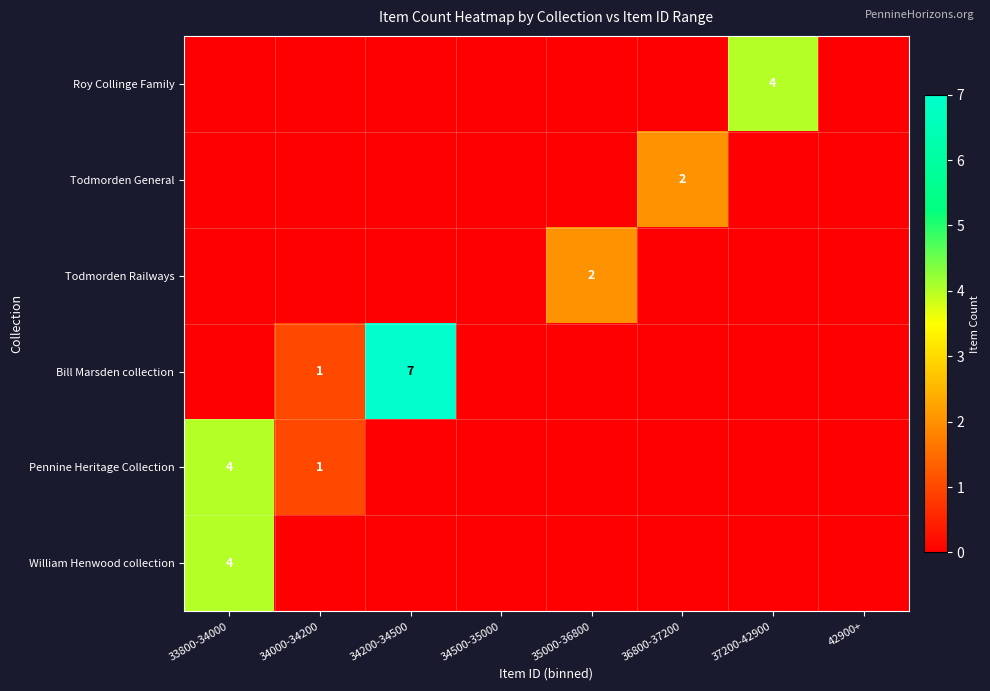

Which series has the widest spread of values?

Bill Marsden collection